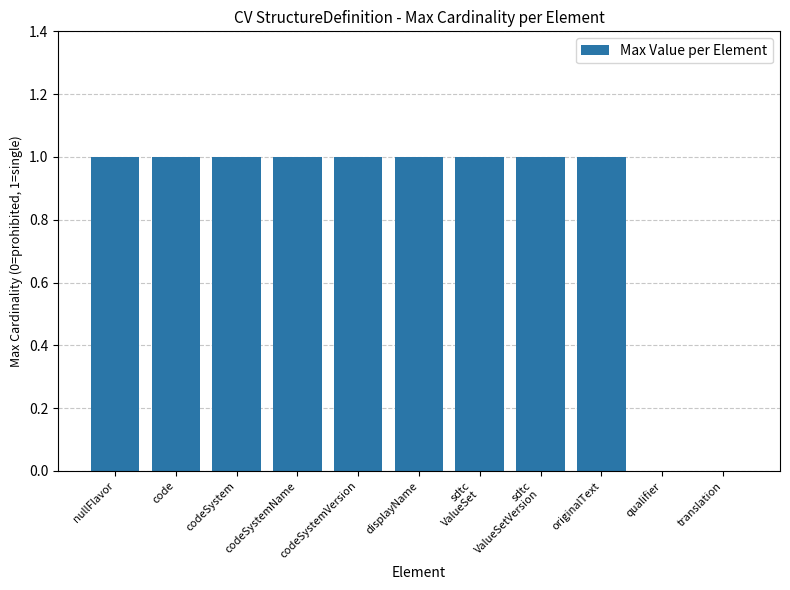

The value at originalText is 2. True or false?

False